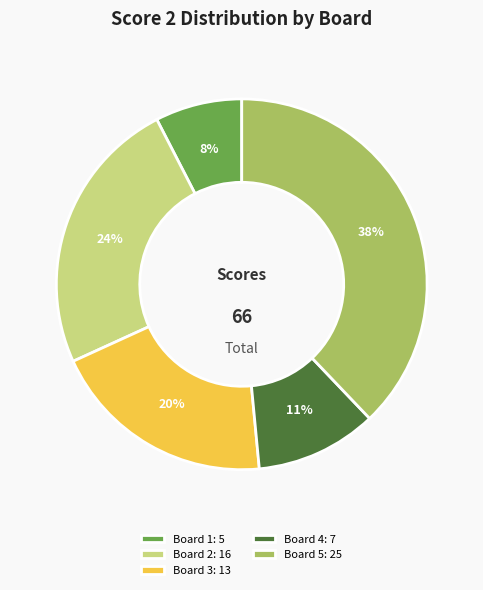

True or false: Board 1: 5 accounts for 21% of the total.

False